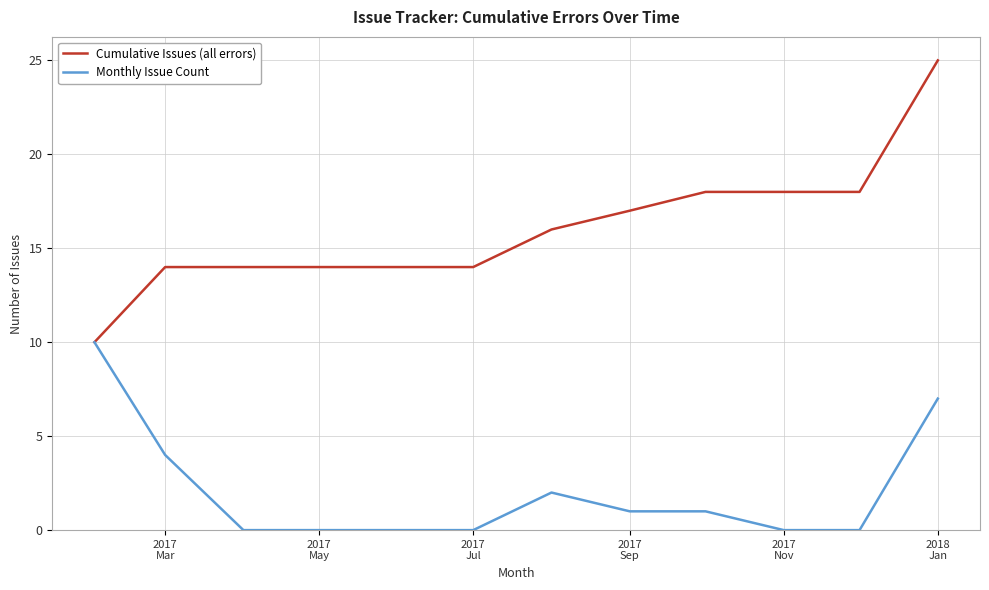

What is the maximum value for Monthly Issue Count?

10